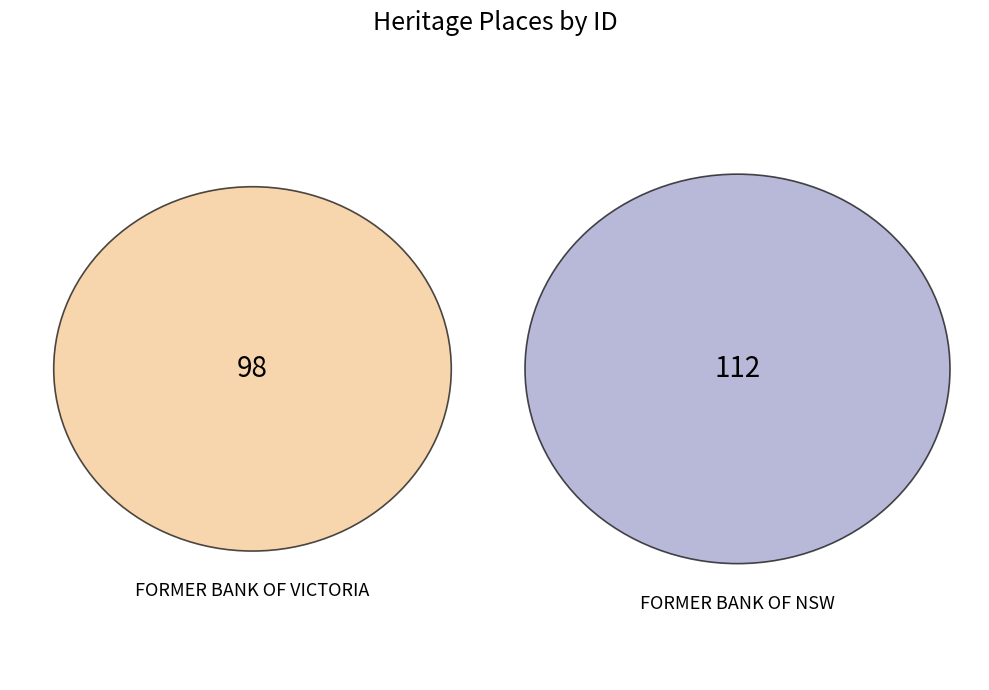

To the nearest percent, what is the difference between the largest and smallest slice percentages?

7%